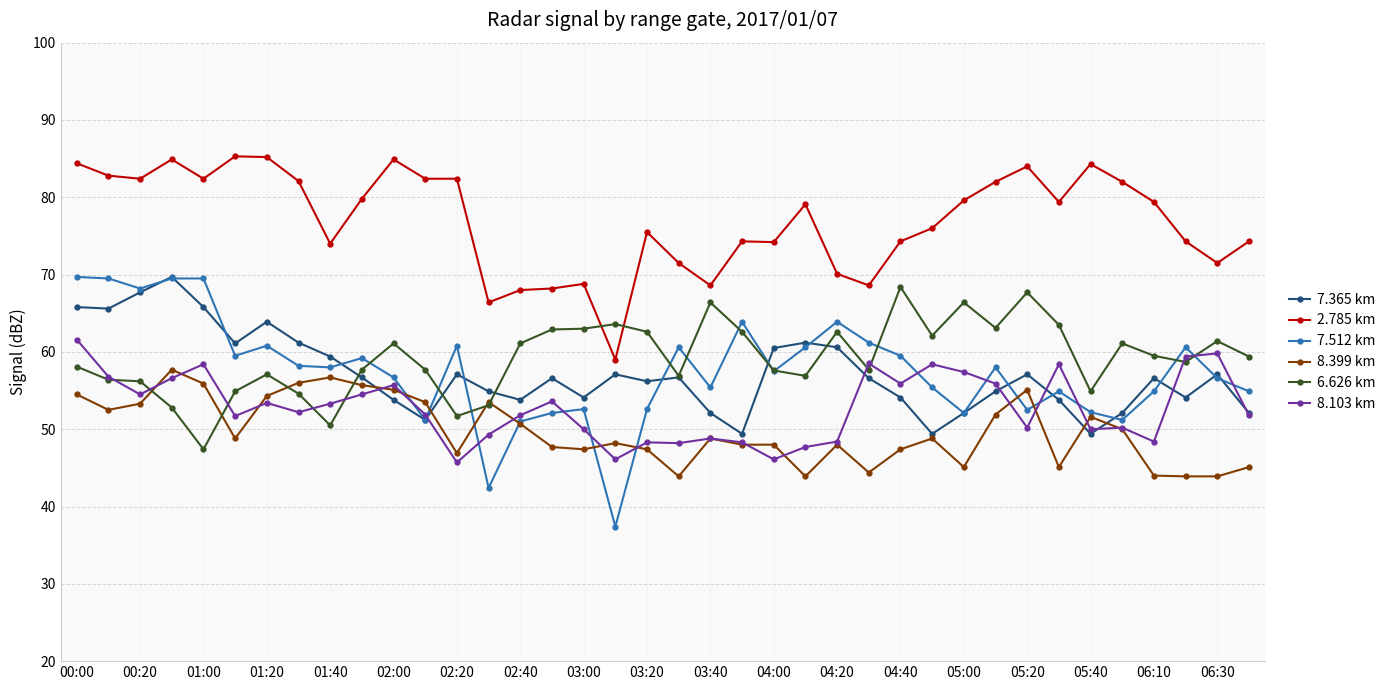

What is the lowest value of the 8.399 km series?

43.9